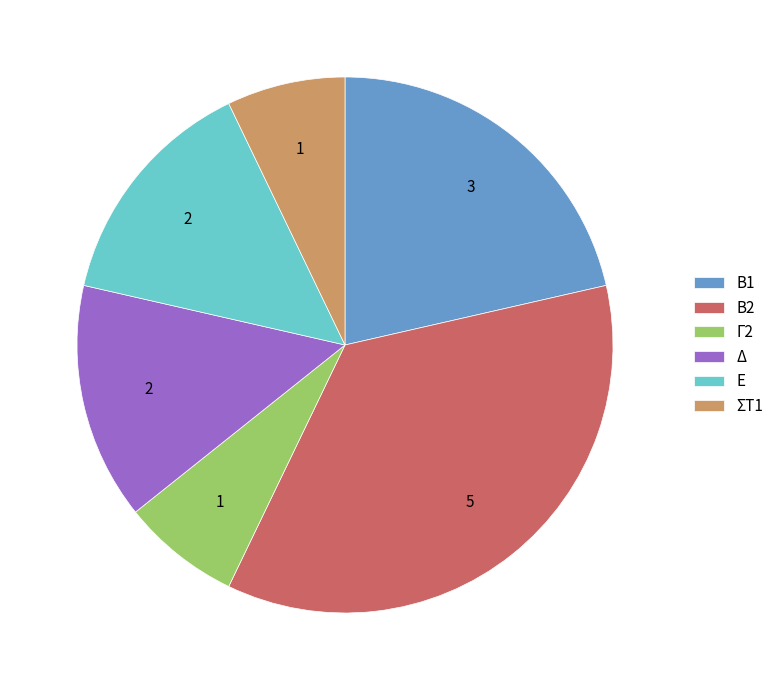

Is the sum of Δ and Ε greater than half?

No